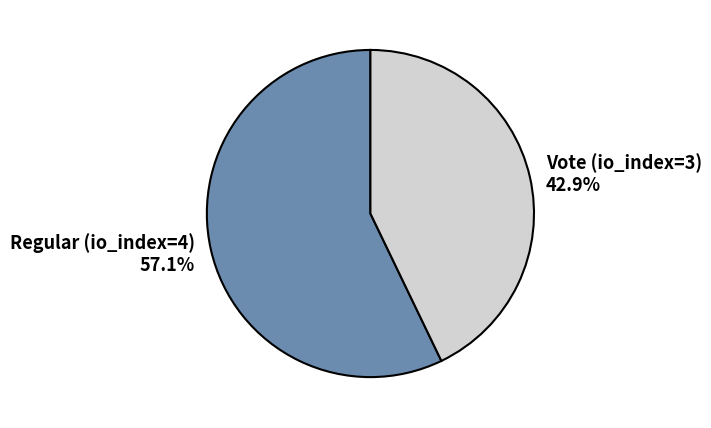

How many segments does this pie chart have?

2